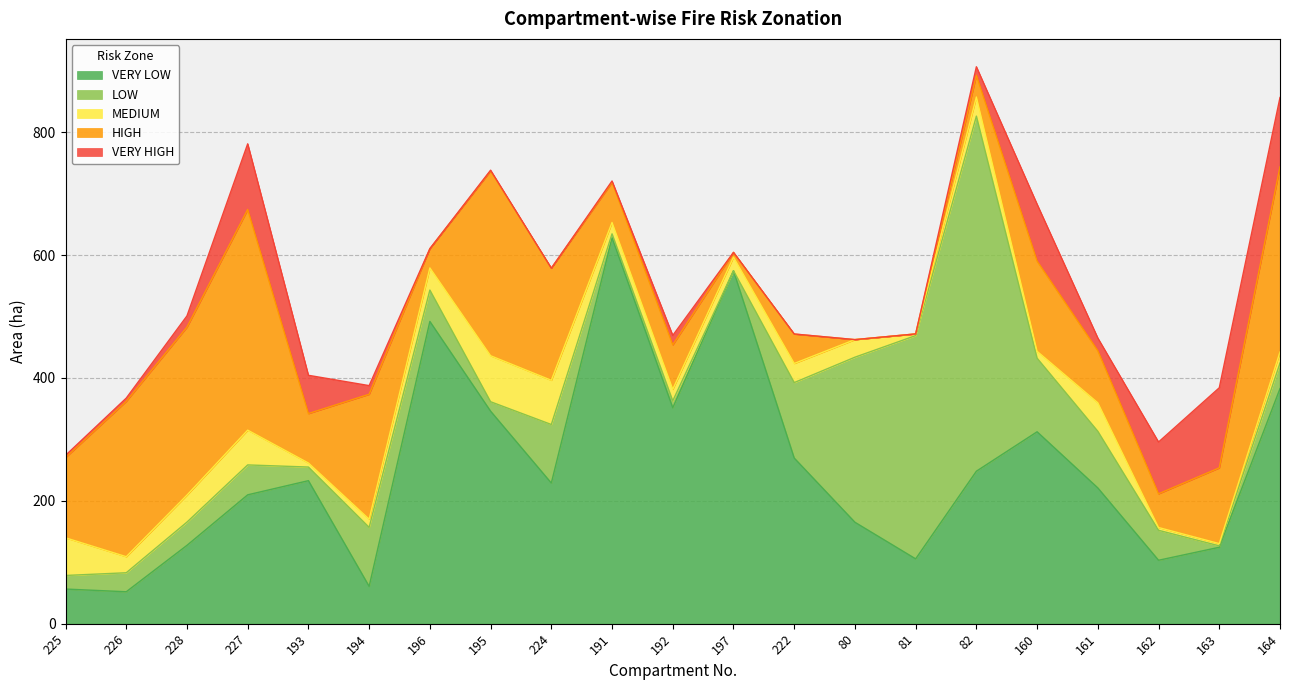

At which category is the sum across all series the highest?

82